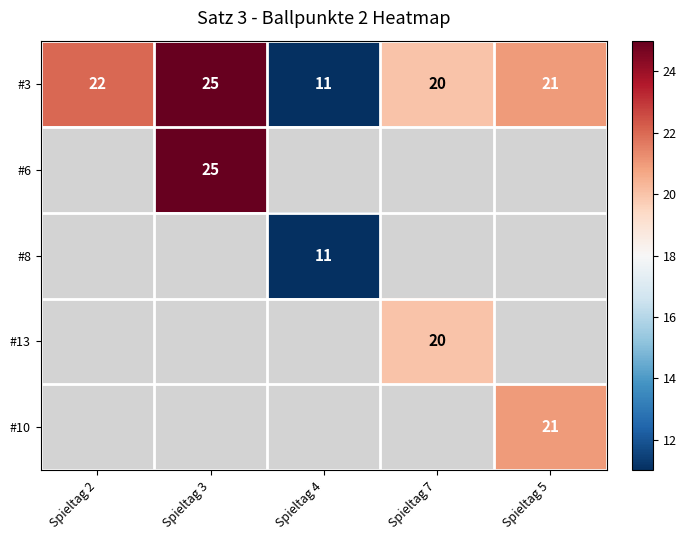

The #10 series shows 21 at Spieltag 5. True or false?

True